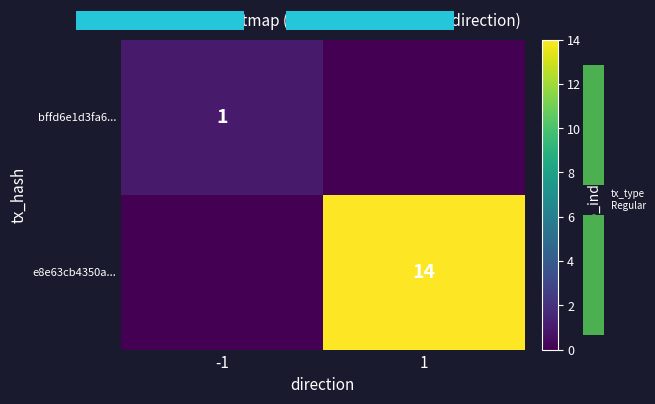

Rank the series by their average value, from lowest to highest.

bffd6e1d3fa6..., e8e63cb4350a...